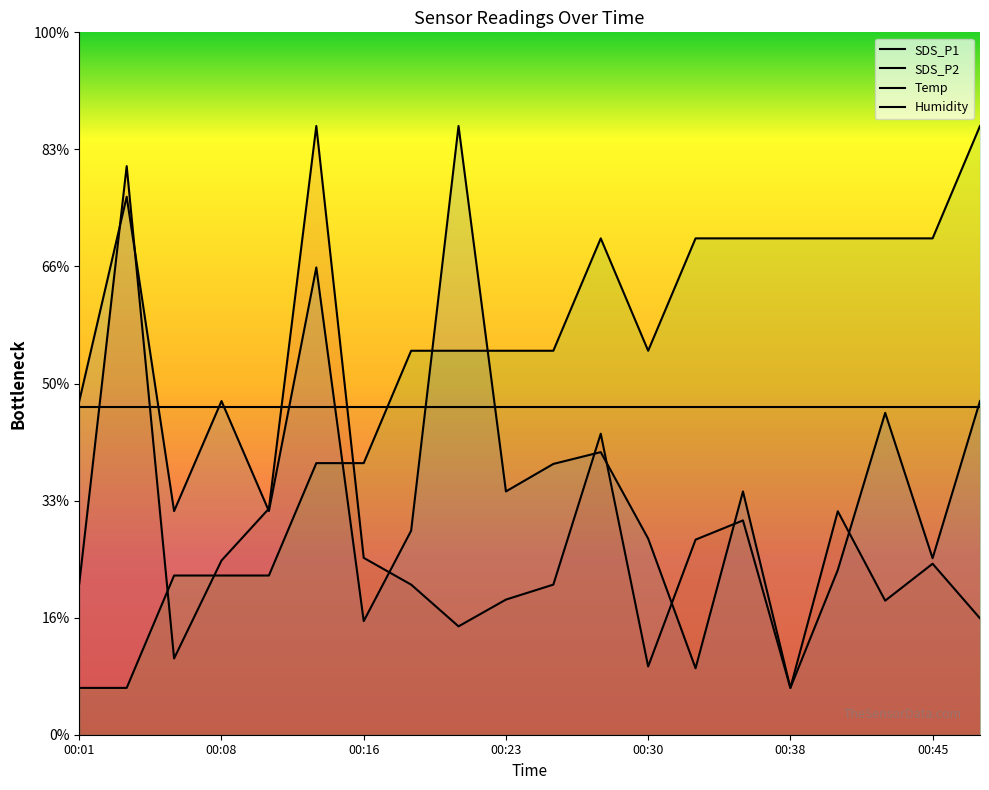

Between which two adjacent categories do Humidity and SDS_P2 first intersect?

00:08 and 00:16